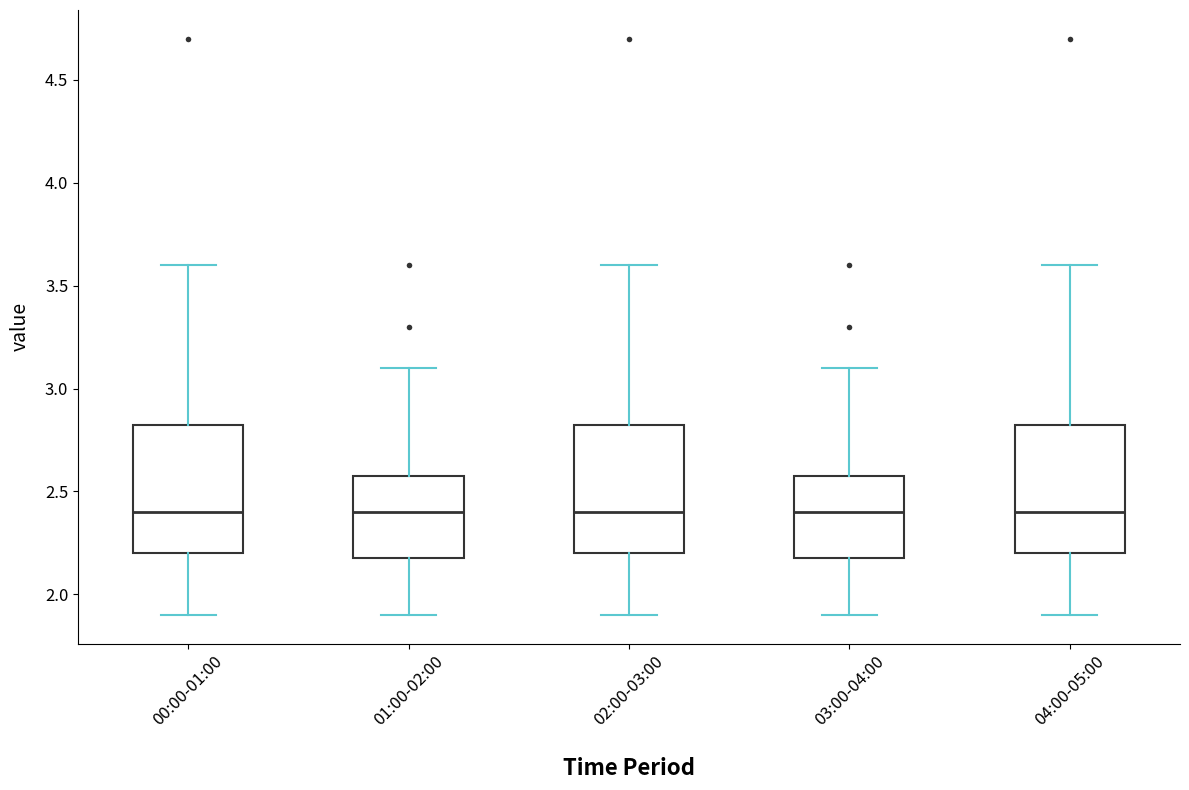

Where does the upper whisker of the box for 04:00-05:00 end on the y-axis? The values are not printed on the chart, so give them approximately, as read against the axis.

3.60